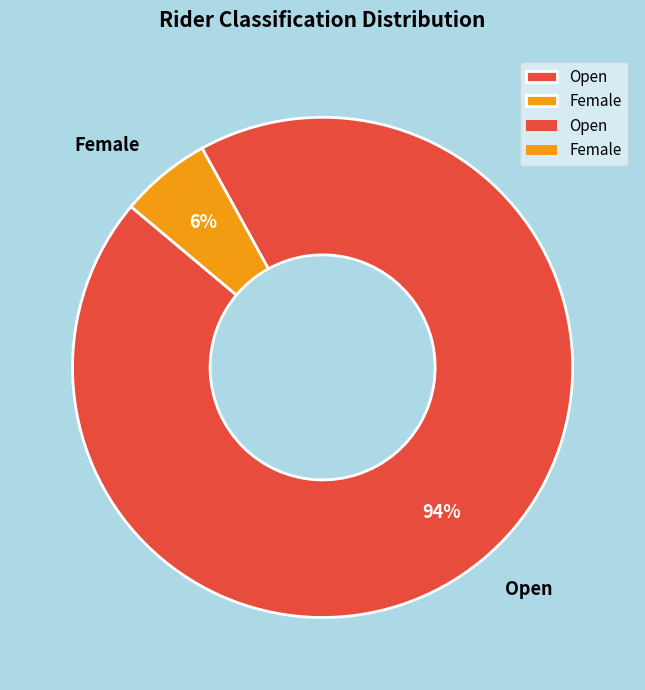

The Female slice represents 1% of the pie. True or false?

False